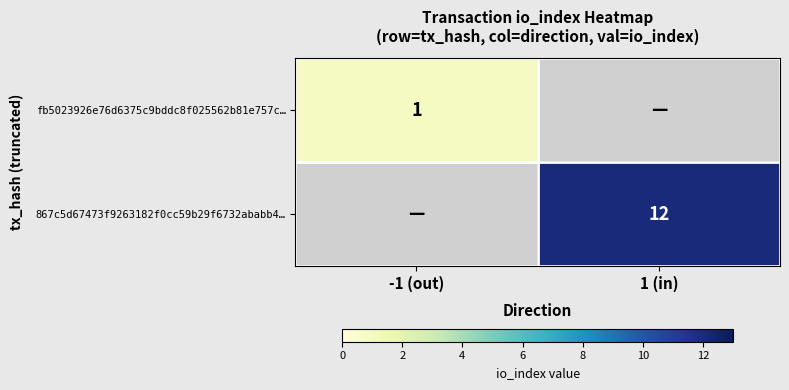

Is the value of fb5023926e76d6375c9bddc8f025562b81e757c… at -1 (out) greater than the value of 867c5d67473f9263182f0cc59b29f6732ababb4… at 1 (in)?

No